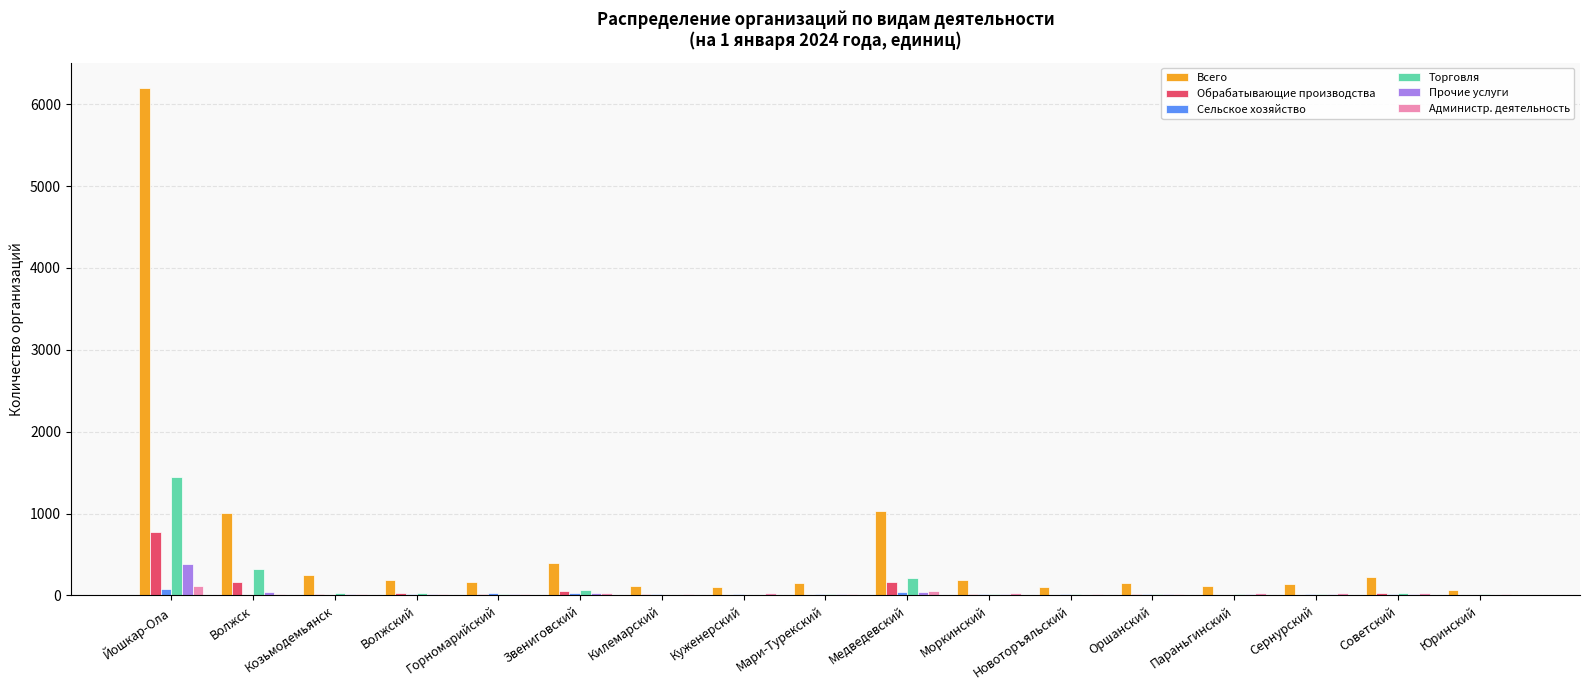

True or false: Обрабатывающие производства has a value of 4 at Новоторъяльский.

True